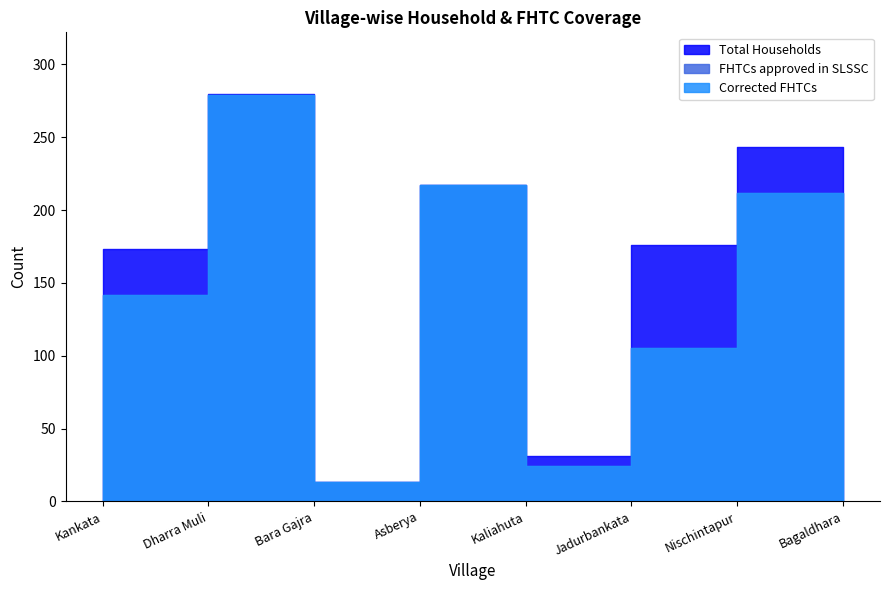

Reading left to right, extract all data points from this chart.

Total Households: Kankata=173	Dharra Muli=280	Bara Gajra=13	Asberya=217	Kaliahuta=31	Jadurbankata=176	Nischintapur=243	Bagaldhara=95
FHTCs approved in SLSSC: Kankata=142	Dharra Muli=279	Bara Gajra=13	Asberya=217	Kaliahuta=24	Jadurbankata=105	Nischintapur=212	Bagaldhara=51
Corrected FHTCs: Kankata=142	Dharra Muli=279	Bara Gajra=13	Asberya=217	Kaliahuta=24	Jadurbankata=105	Nischintapur=212	Bagaldhara=51